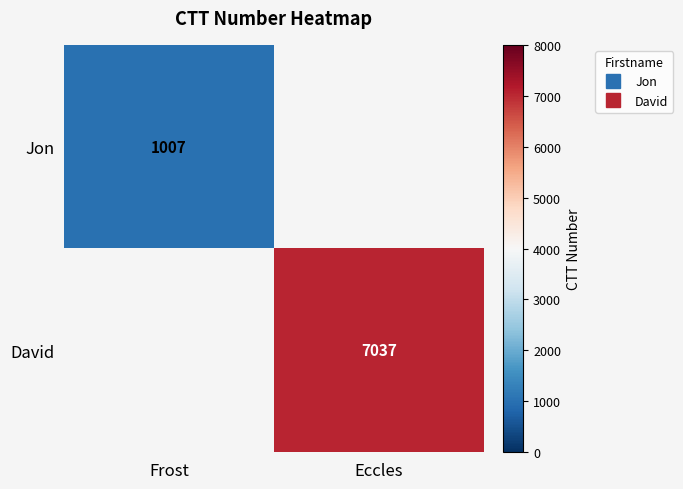

Is it true that David equals 4241.8 at Eccles?

False